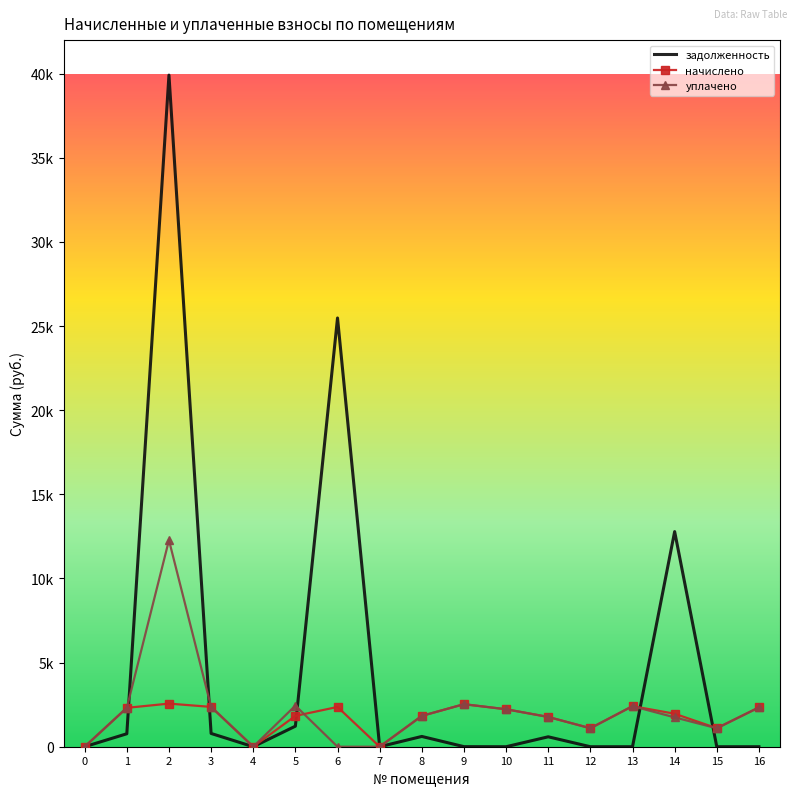

The задолженность series shows 610.8 at 8. True or false?

True